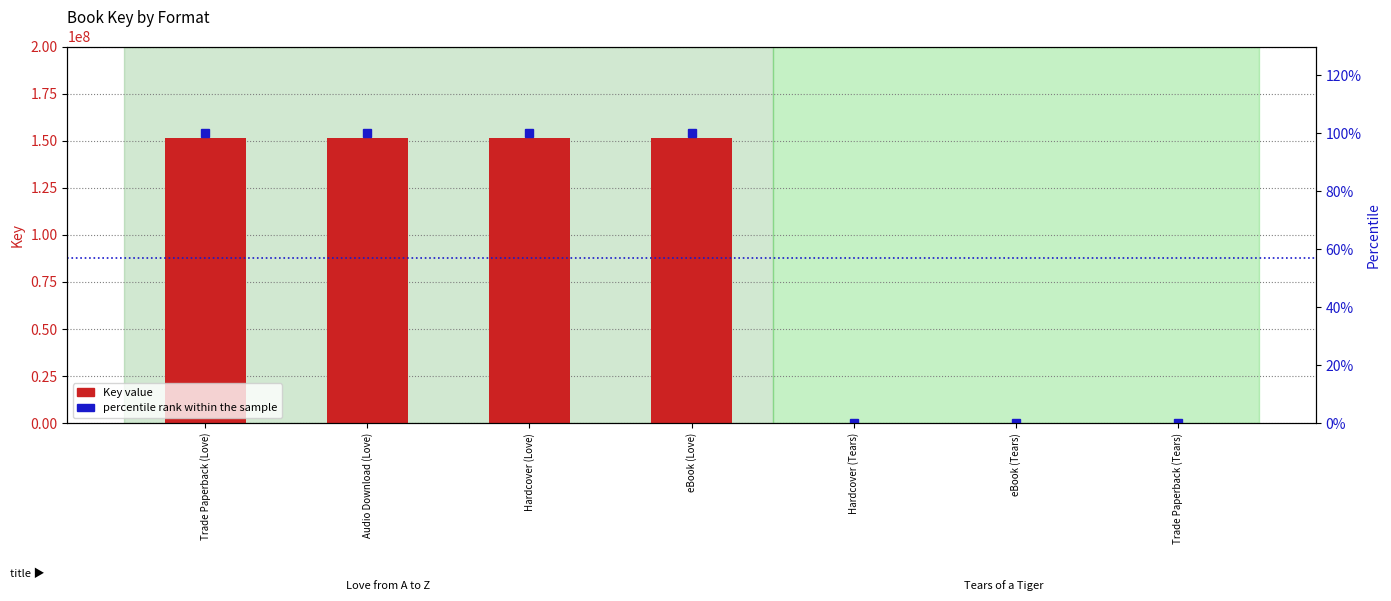

Rank the series by their maximum value, from highest to lowest.

Key value, percentile rank within the sample